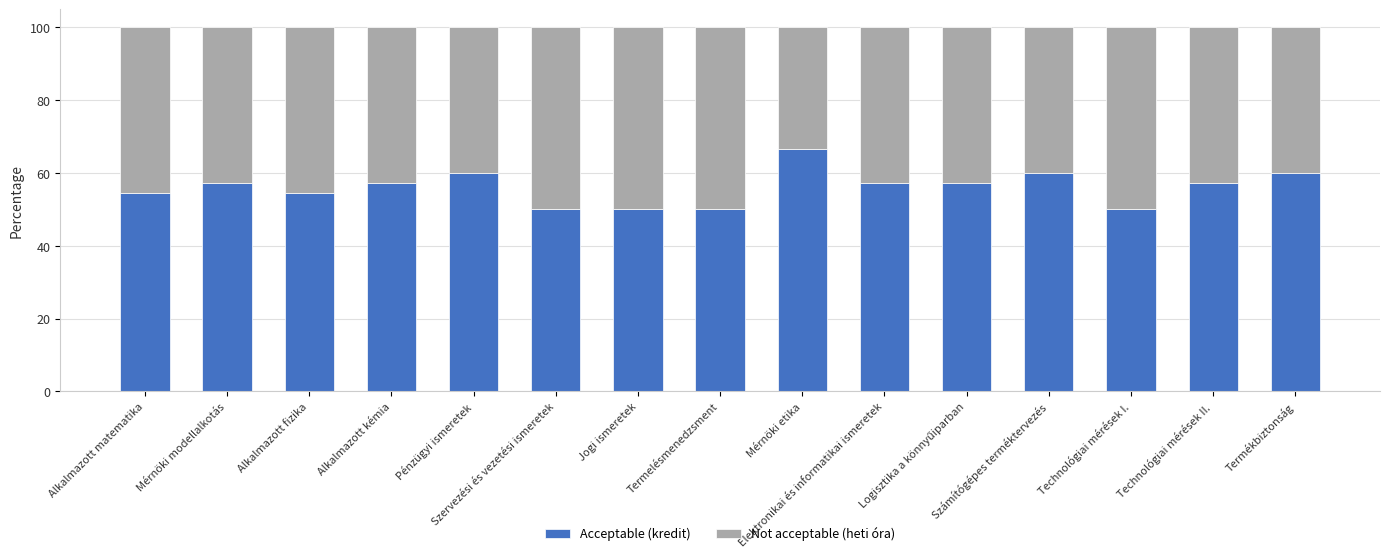

What is the value of the Acceptable (kredit) bar at the 1st from the left?

54.5